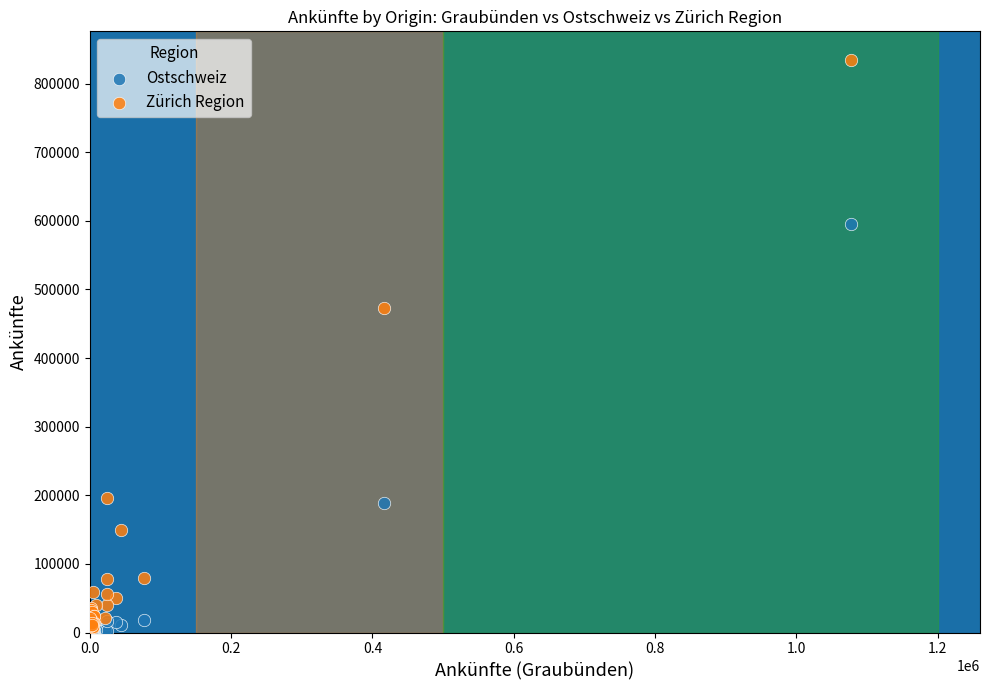

Across all series, what Y value is closest to 417404?

472962